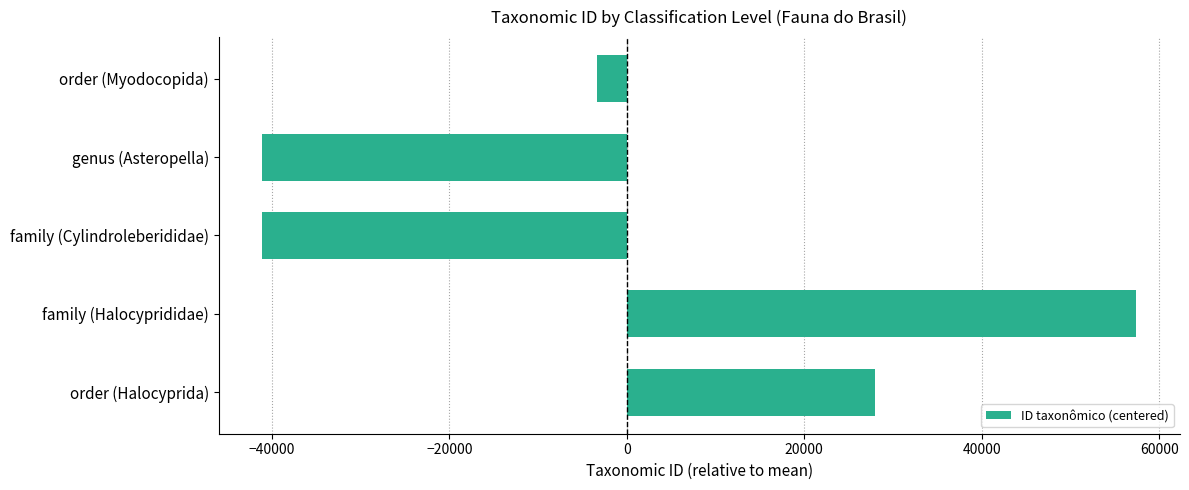

Where is the data nearest to the value 8180?

order (Myodocopida)